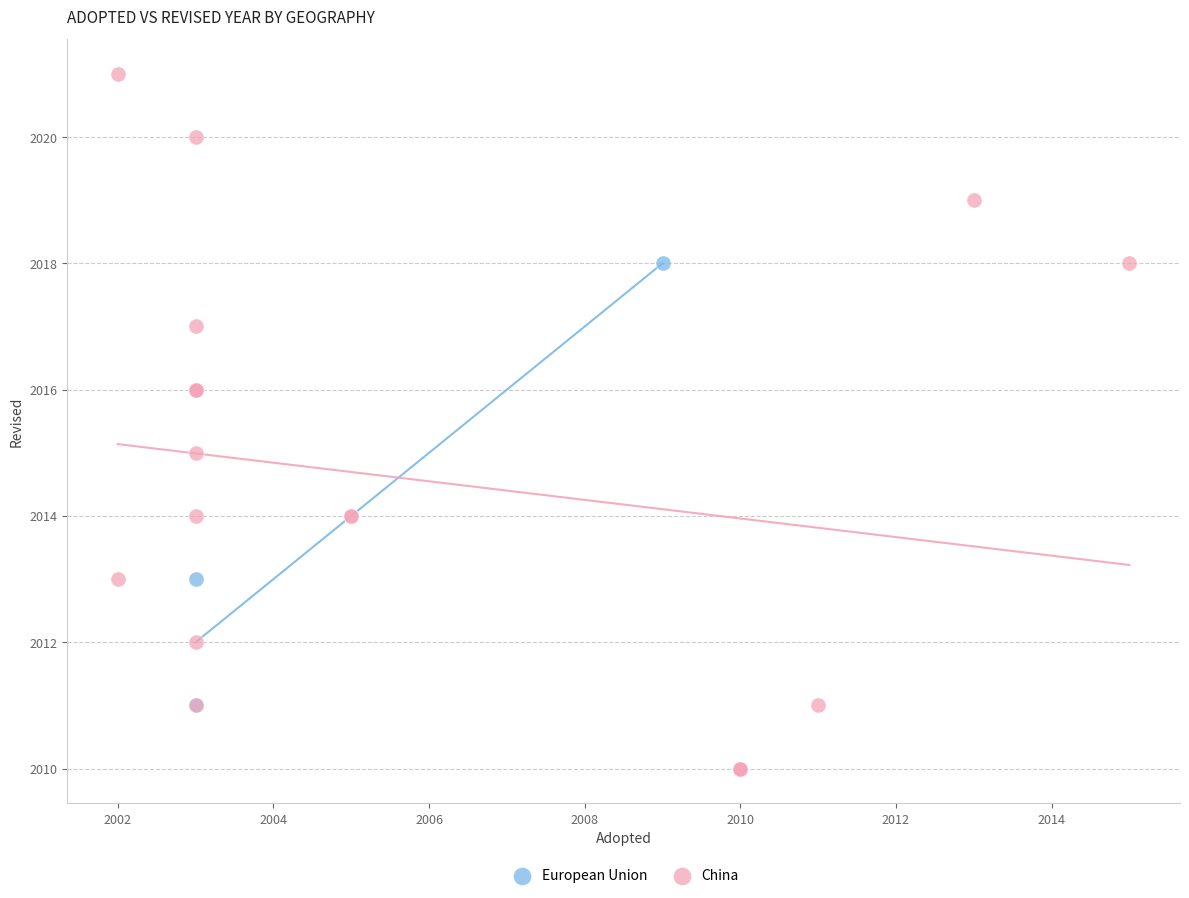

Which series has the largest Y range (max minus min)?

China